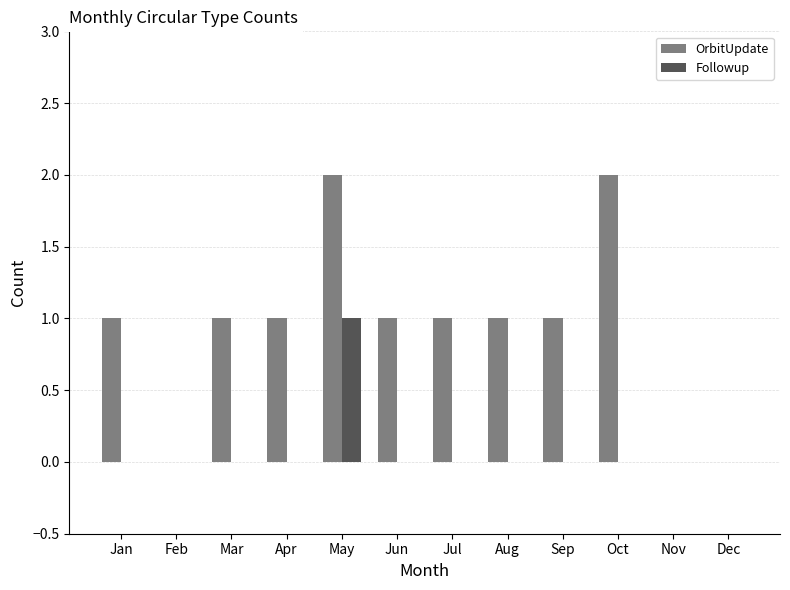

Reading left to right, what are all the values shown in this chart?

OrbitUpdate: 1	0	1	1	2	1	1	1	1	2	0	0
Followup: 0	0	0	0	1	0	0	0	0	0	0	0